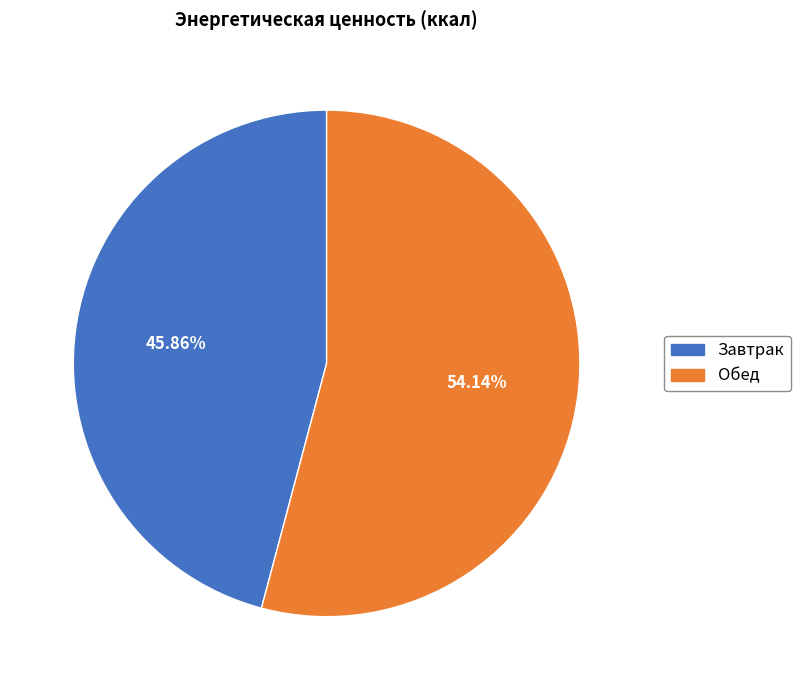

Does Завтрак account for over 50% of the chart?

No